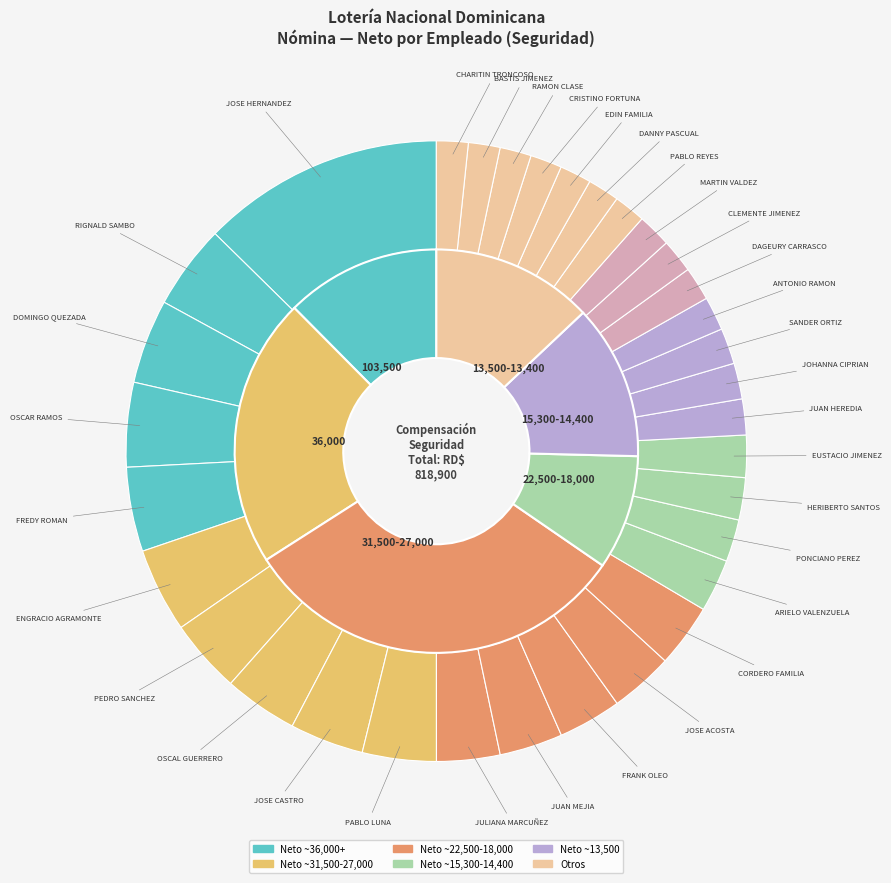

To the nearest percent, what is the combined percentage of BASTIS JIMENEZ and JULIANA MARCUÑEZ?

5%